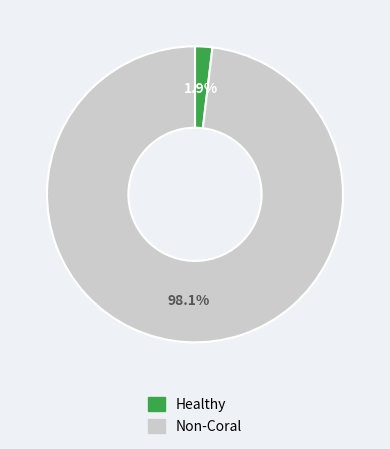

Is there any slice that represents more than half of the pie?

Yes